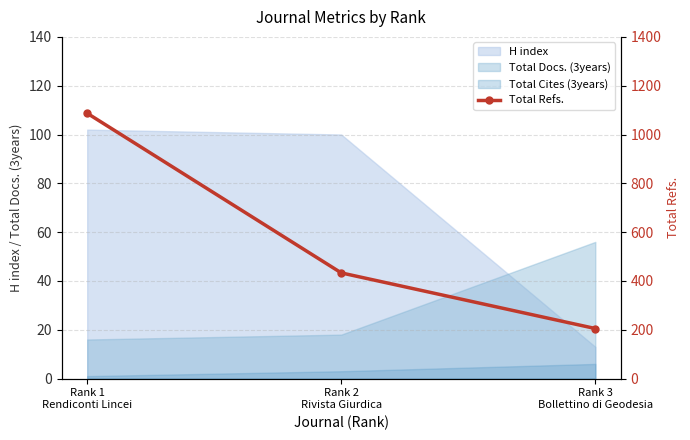

Count the values in the range 205 to 1087.

3